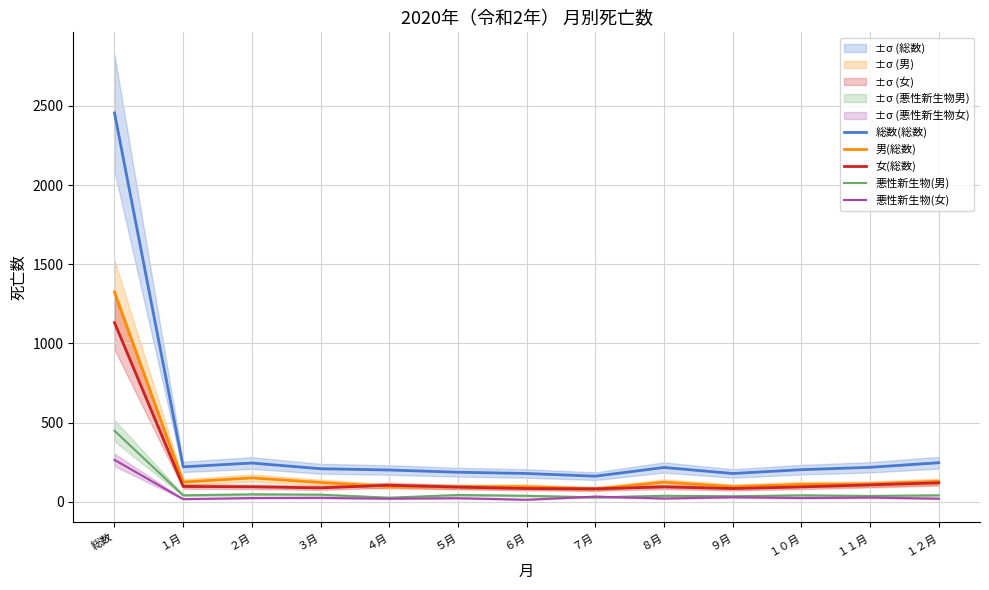

What is the difference between the 悪性新生物(男) values at ７月 and １１月?

9